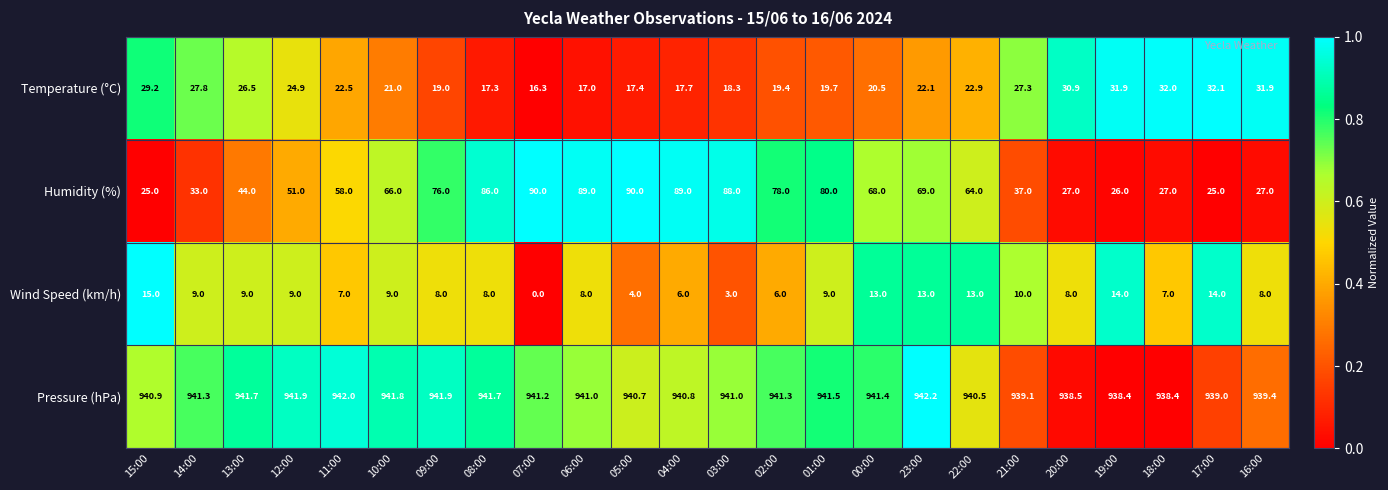

What is the difference between the highest and lowest values at 06:00?

933.0